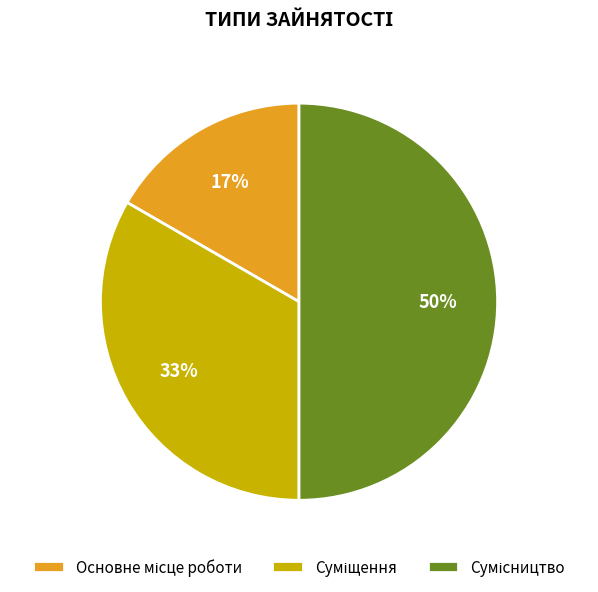

To the nearest percent, what is the difference between the largest and smallest slice percentages?

33%